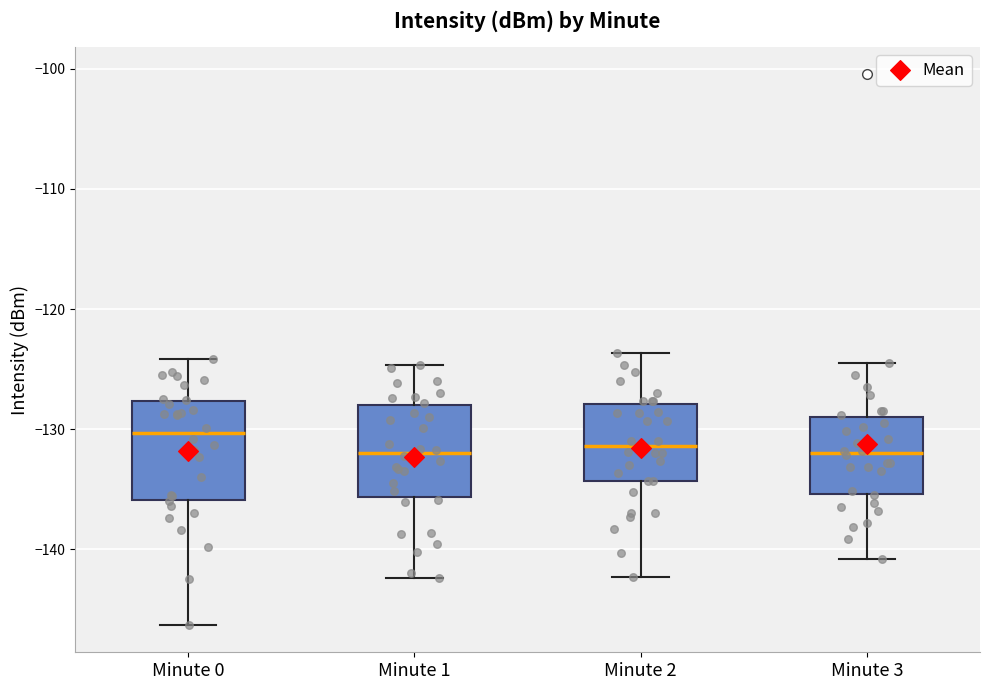

Where is the lower edge of the box for Minute 0 on the y-axis? The values are not printed on the chart, so give them approximately, as read against the axis.

-136